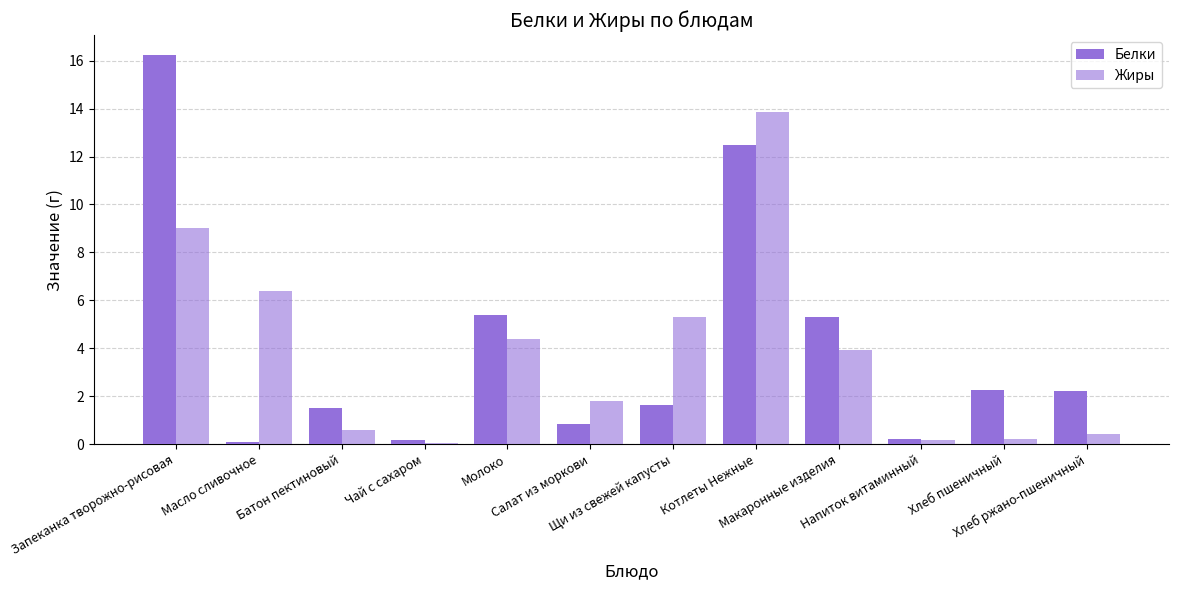

Does the chart contain stacked bars?

No